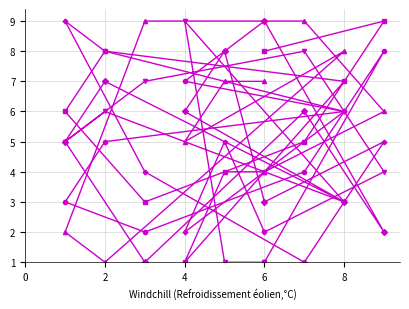

What is the difference between the maximum and minimum values in the col_5 series?

8